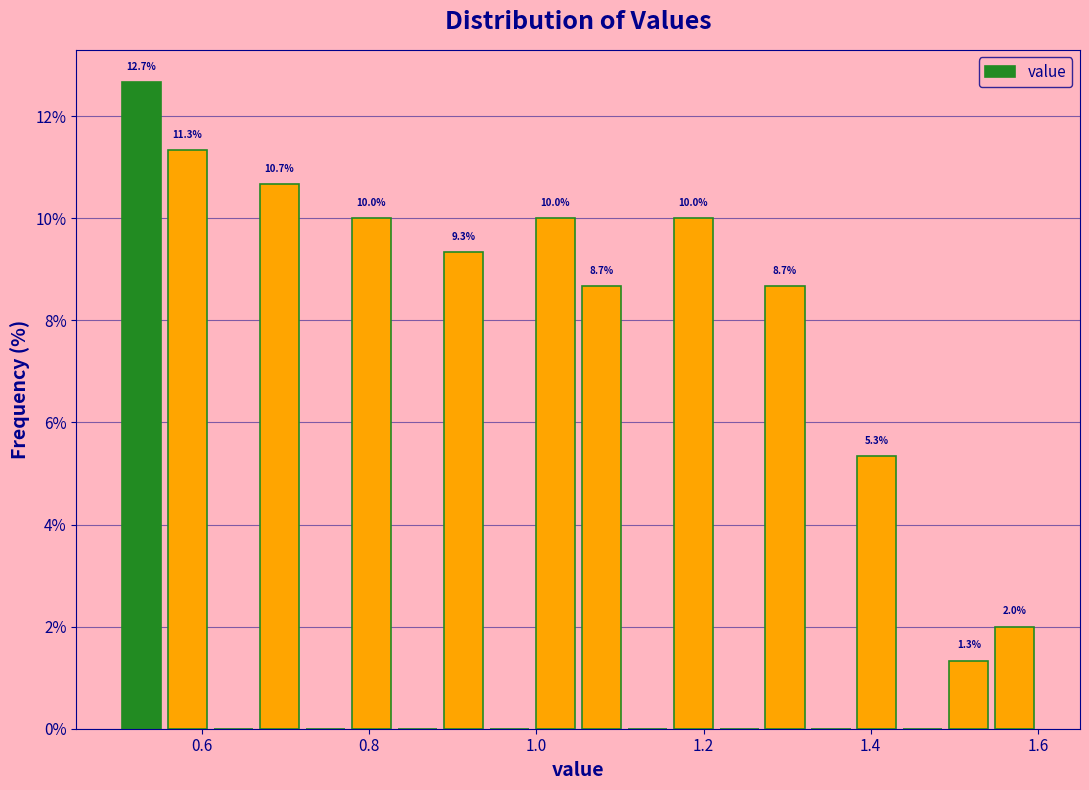

Around what value on the x-axis is the tallest bar? Give the approximate position of its centre, as read against the axis.

0.52